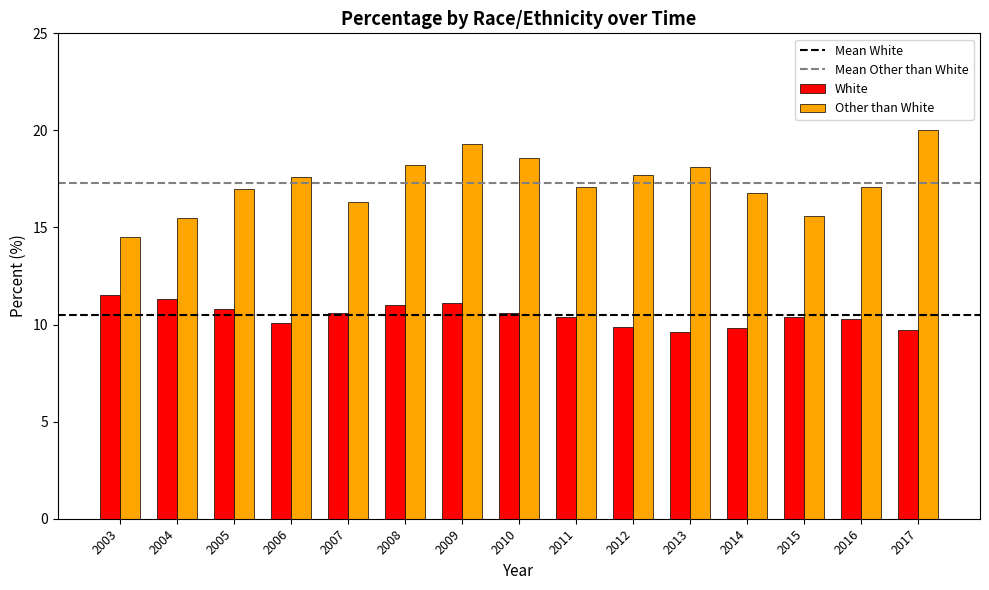

Which series has the widest spread of values?

Other than White